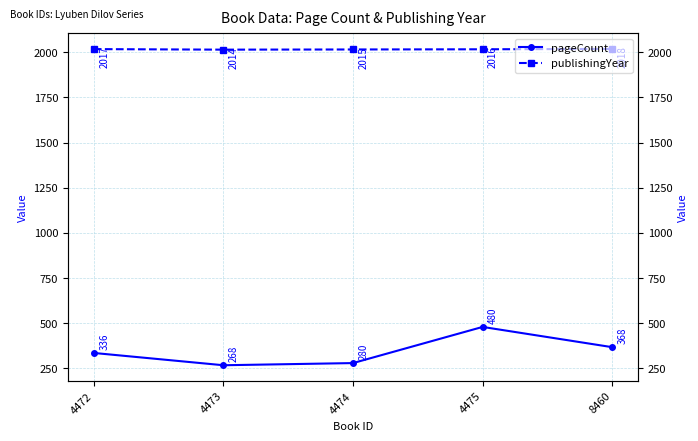

What is the maximum value for publishingYear?

2018